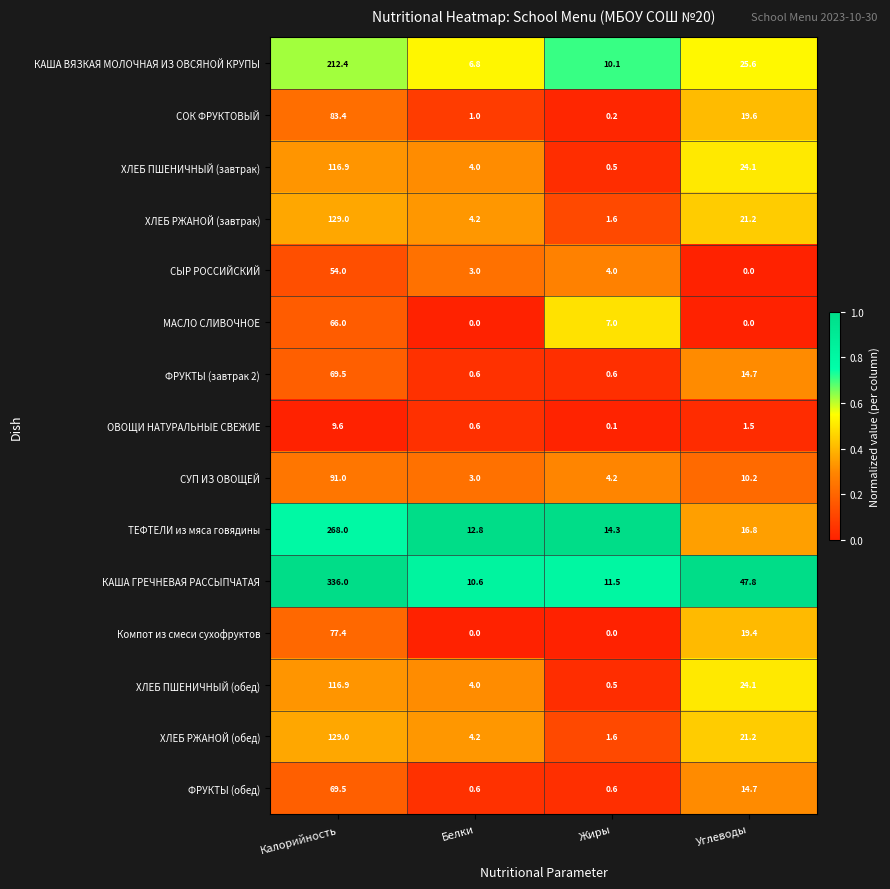

Which category has the lowest value in the ОВОЩИ НАТУРАЛЬНЫЕ СВЕЖИЕ series?

Жиры